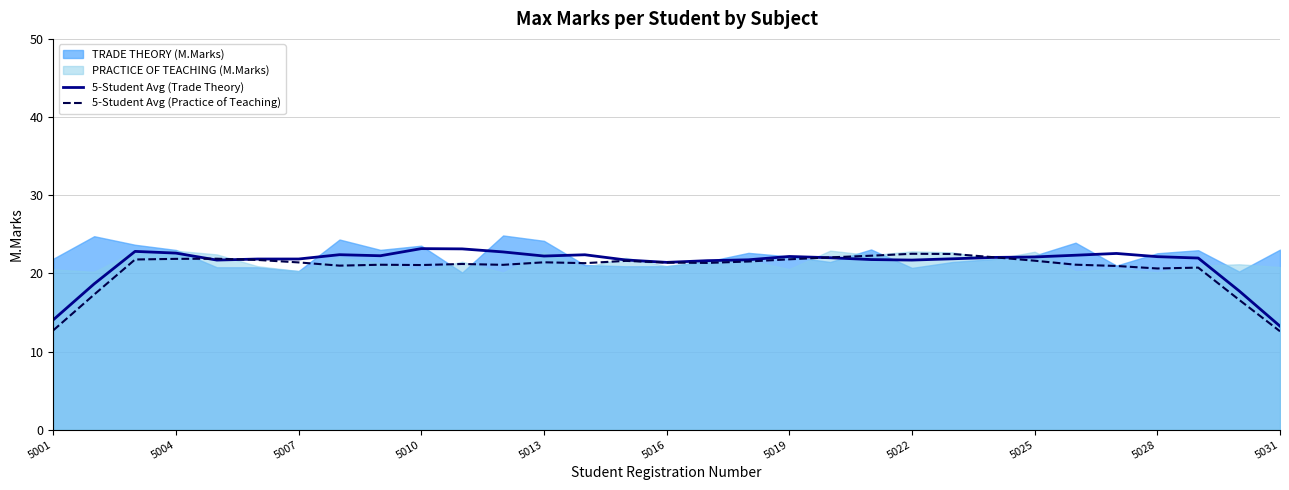

What is the highest value of the 5-Student Avg (Trade Theory) series?

23.2